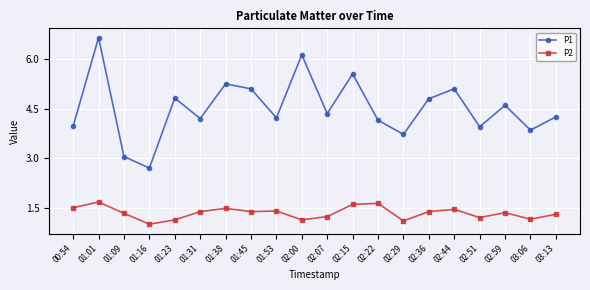

How many distinct data groups are displayed?

2